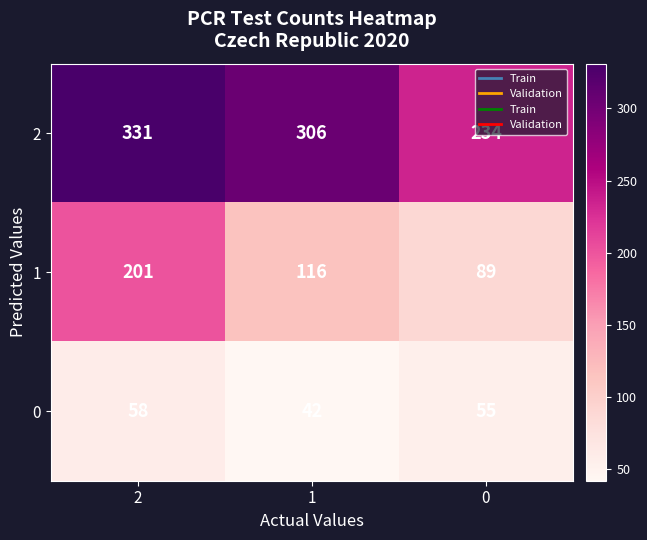

List the series in order of their peak value, highest first.

2, 1, 0